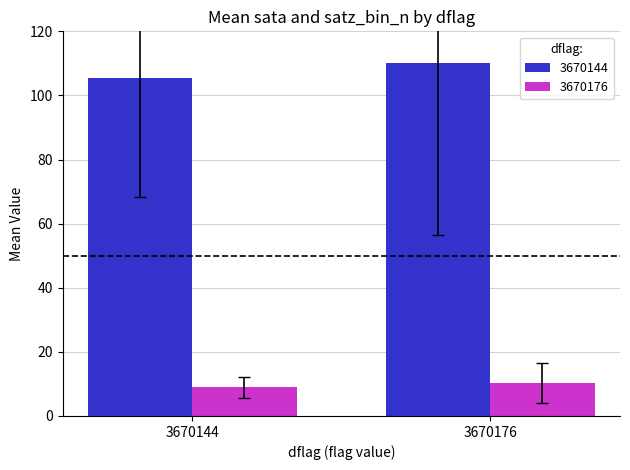

Rank the categories by 3670144 value from lowest to highest.

3670144, 3670176